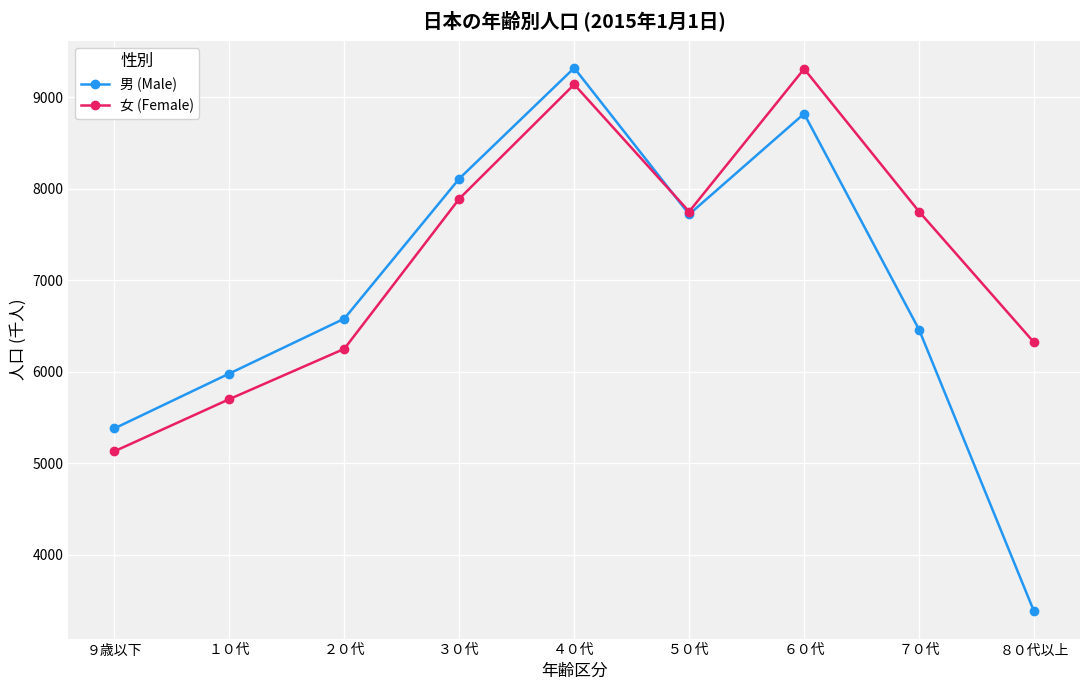

Reading right to left, list all the values displayed in this chart.

男 (Male): ８０代以上=3380	７０代=6460	６０代=8820	５０代=7720	４０代=9320	３０代=8110	２０代=6580	１０代=5980	９歳以下=5380
女 (Female): ８０代以上=6320	７０代=7750	６０代=9310	５０代=7750	４０代=9140	３０代=7890	２０代=6250	１０代=5700	９歳以下=5130